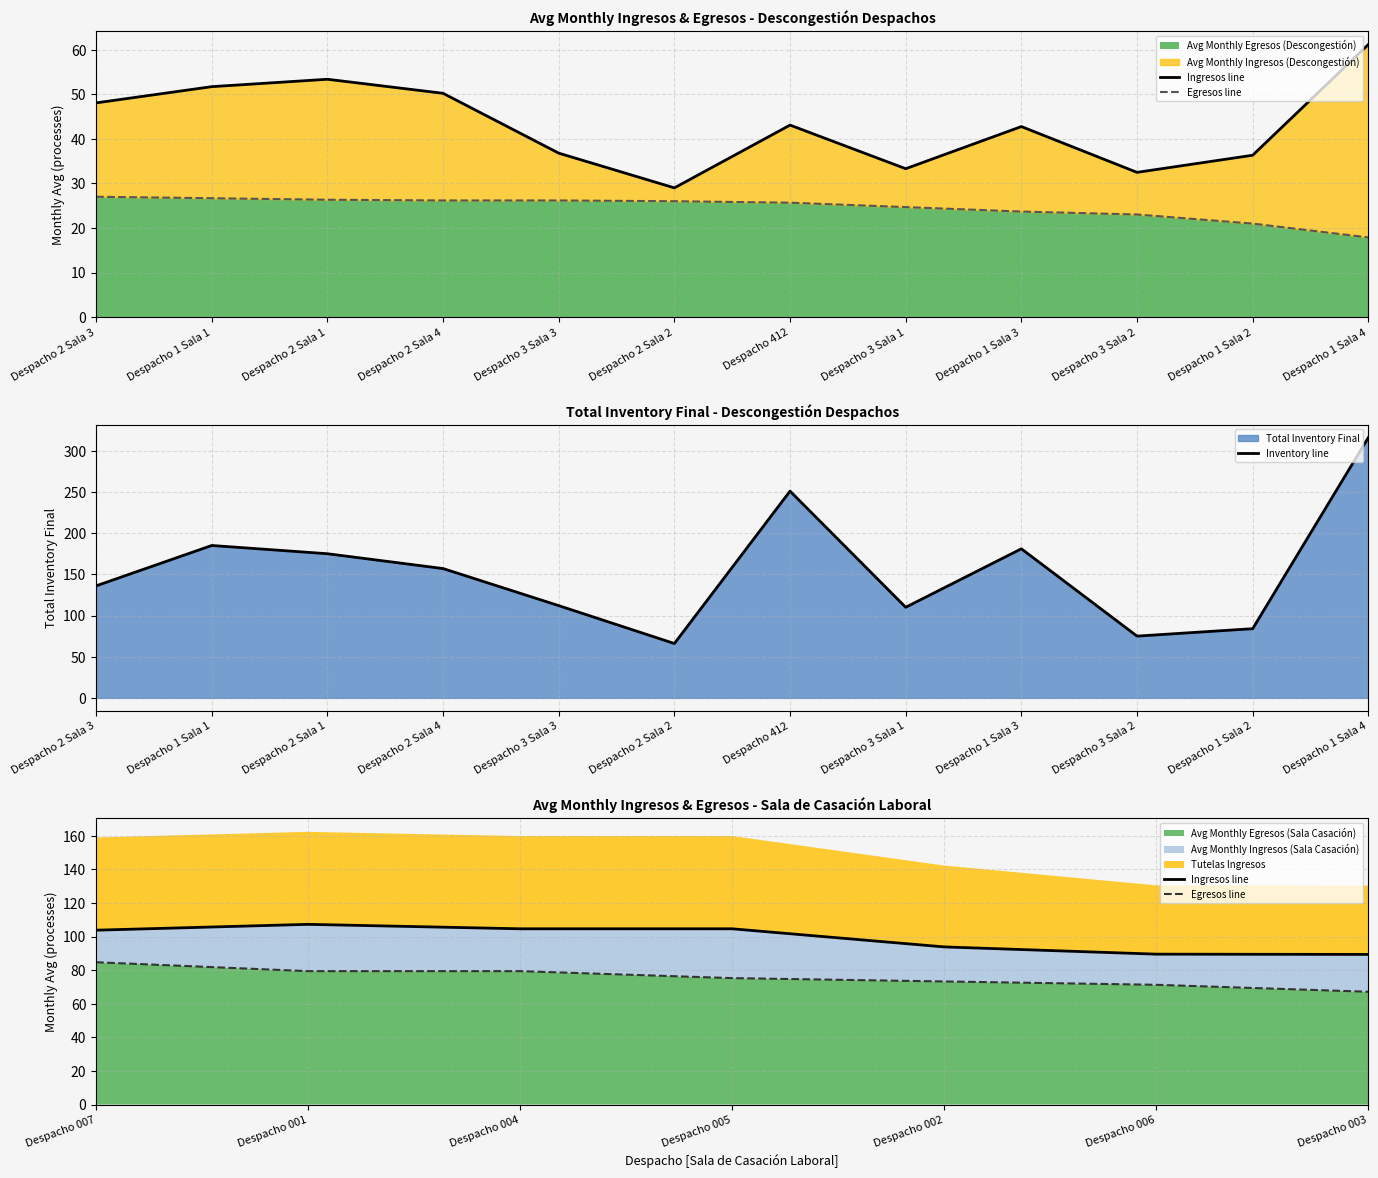

What is the sum of the Avg Monthly Egresos (Descongestión) values at Despacho 2 Sala 3 and Despacho 3 Sala 2?

50.1